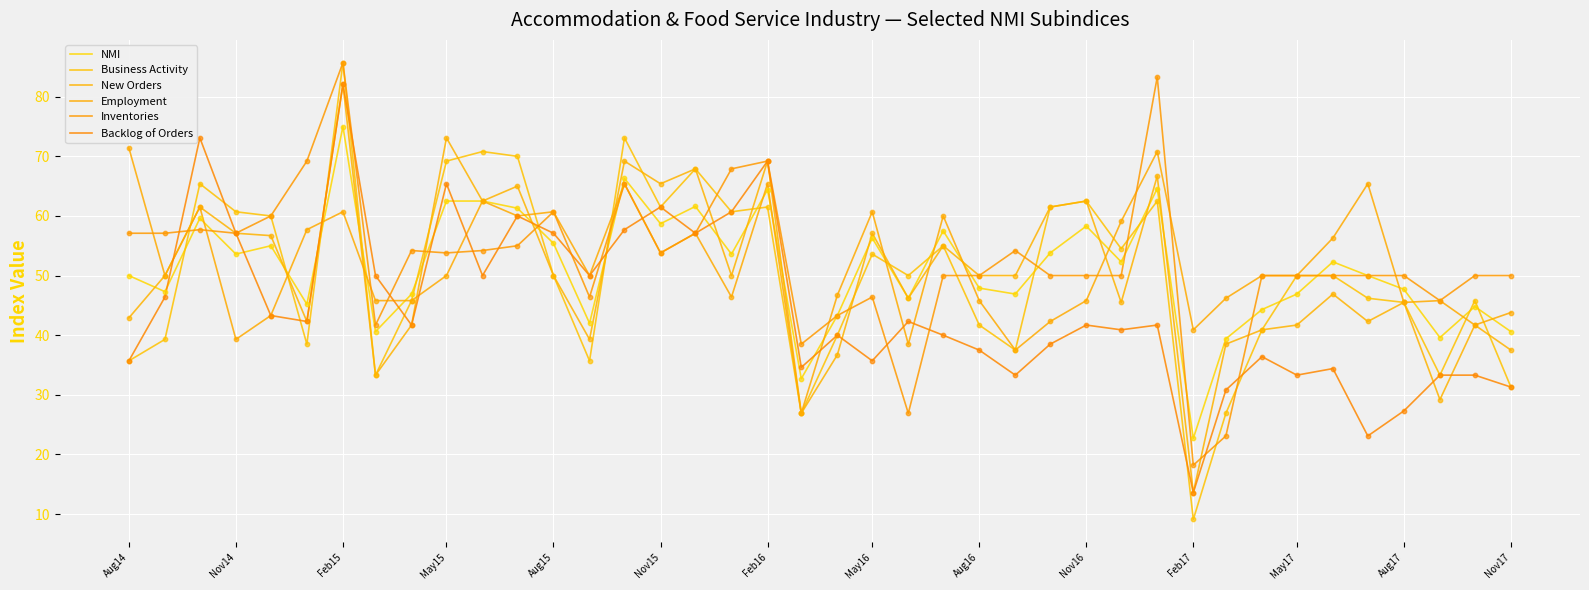

At which category is the sum across all series the highest?

Feb15